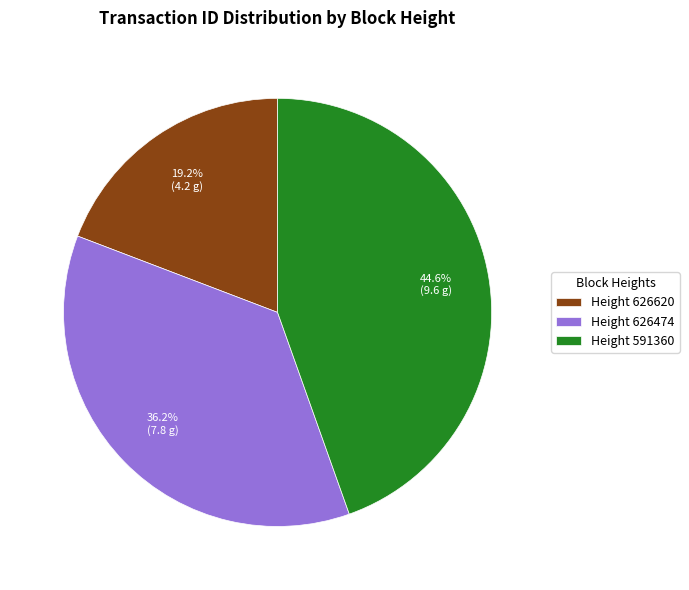

Between Height 626474 and Height 591360, which is larger?

Height 591360